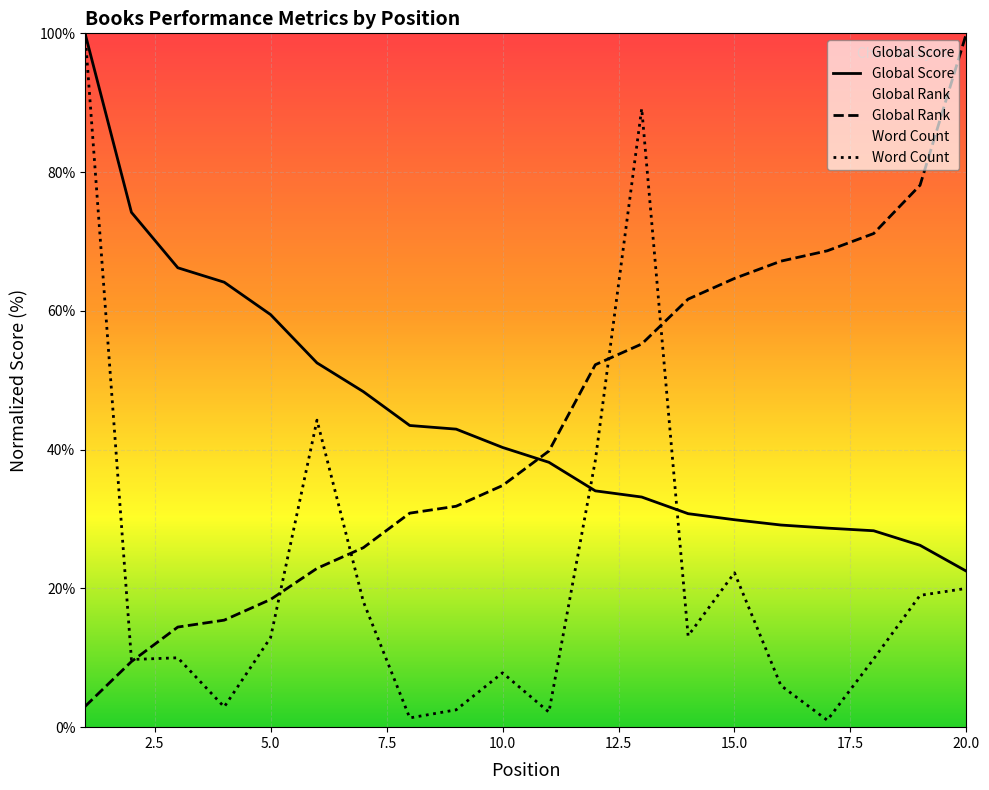

True or false: Global Score has a value of 53.1 at 10.0.

False